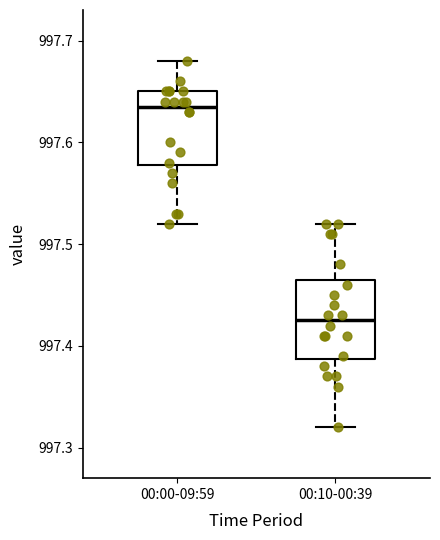

Where does the upper whisker of the box for 00:00-09:59 end on the y-axis? The values are not printed on the chart, so give them approximately, as read against the axis.

997.68